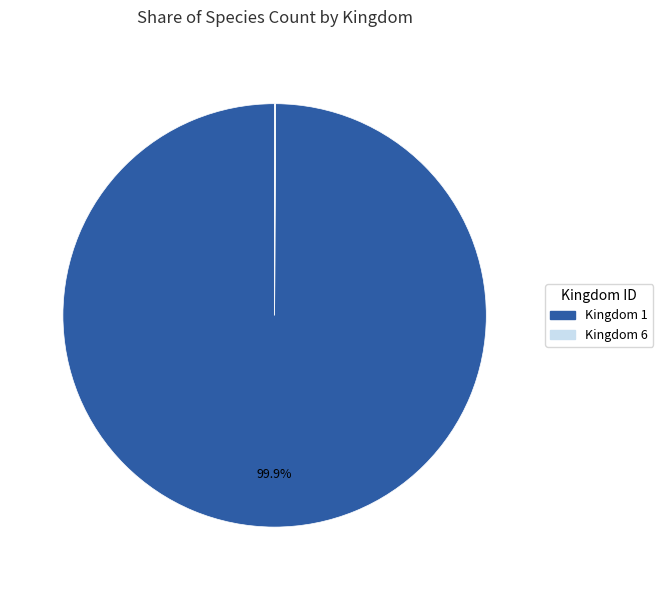

The Kingdom 1 slice represents 100% of the pie. True or false?

True